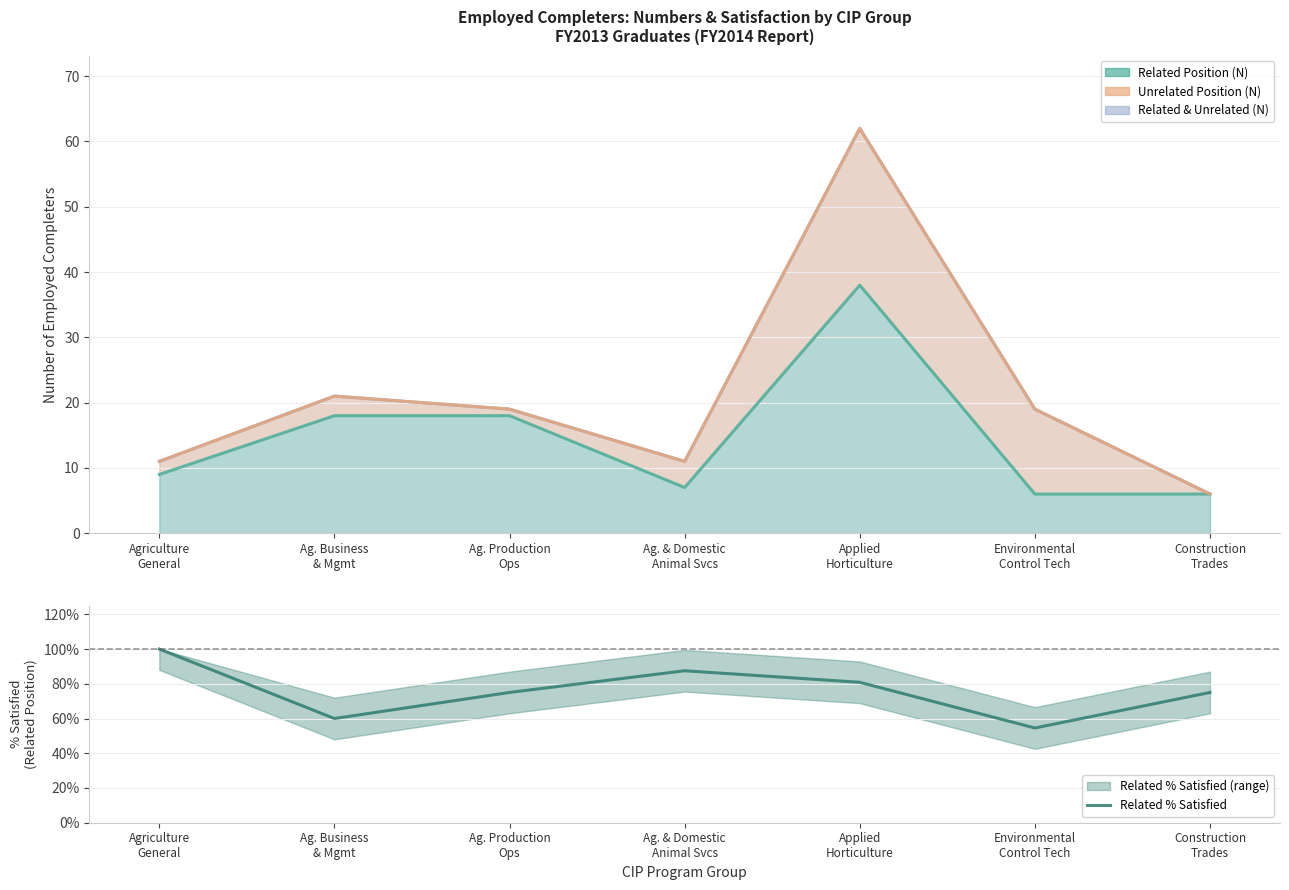

What position from the left is Environmental
Control Tech?

6